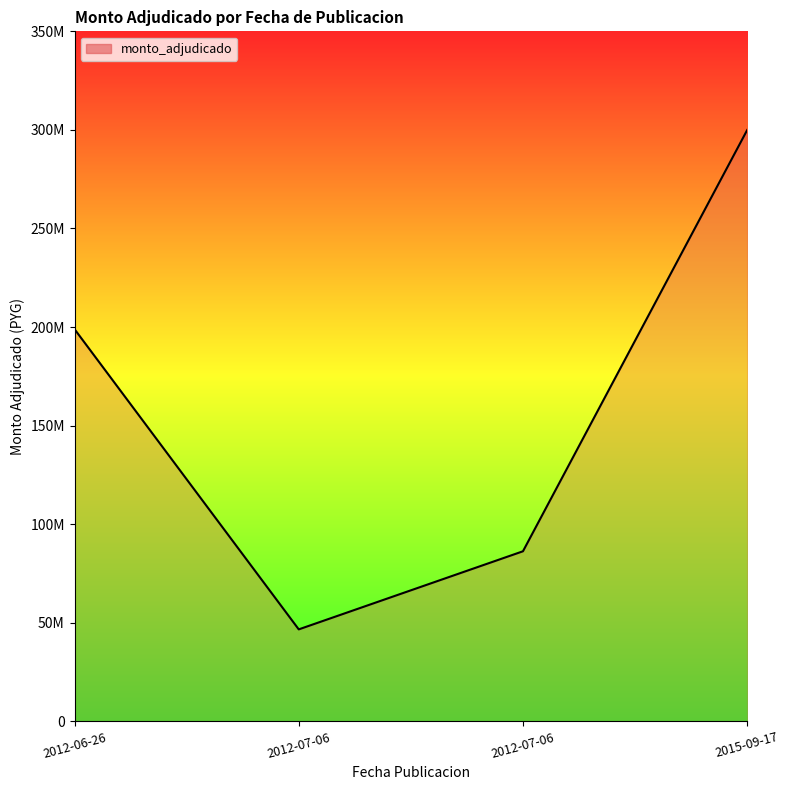

Does the chart have visible grid lines?

No